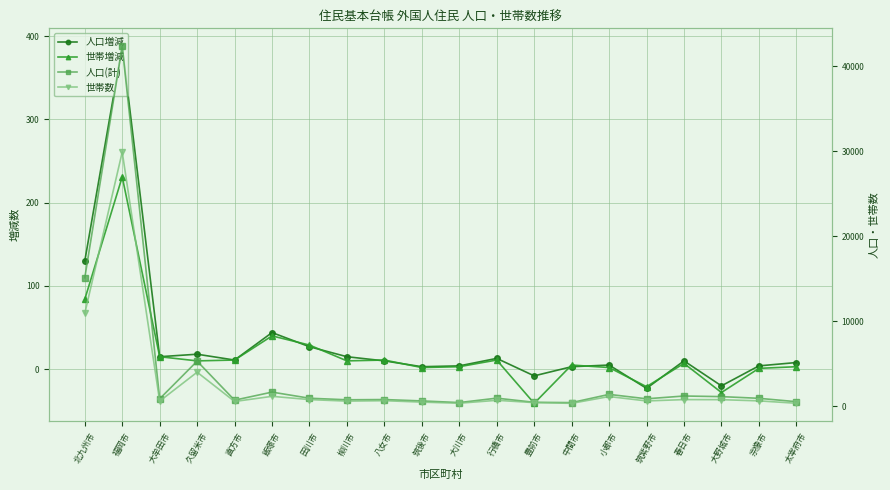

How many values in 人口増減 are below zero?

3